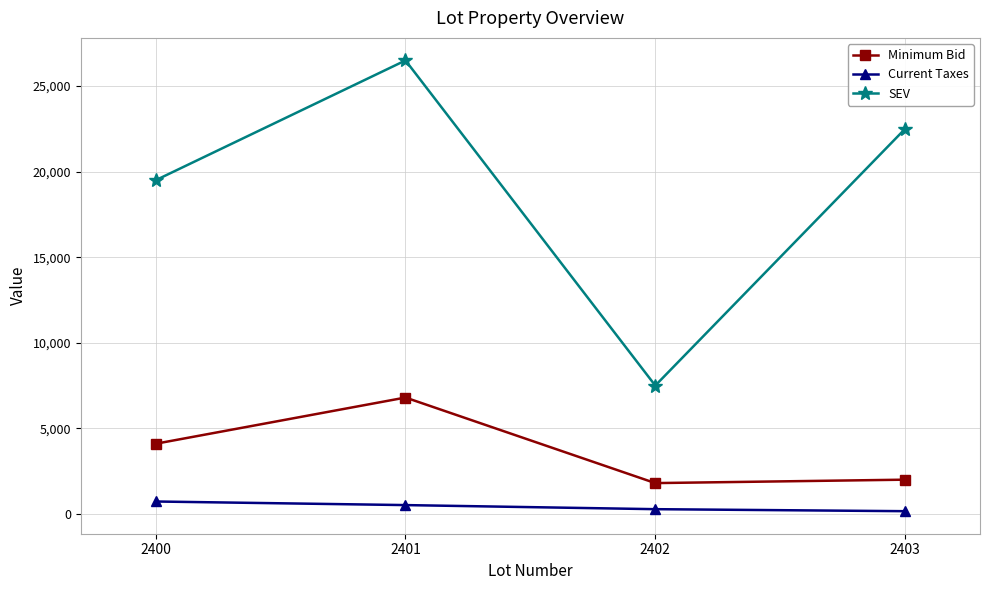

Read the SEV value at 2401.

26500.0